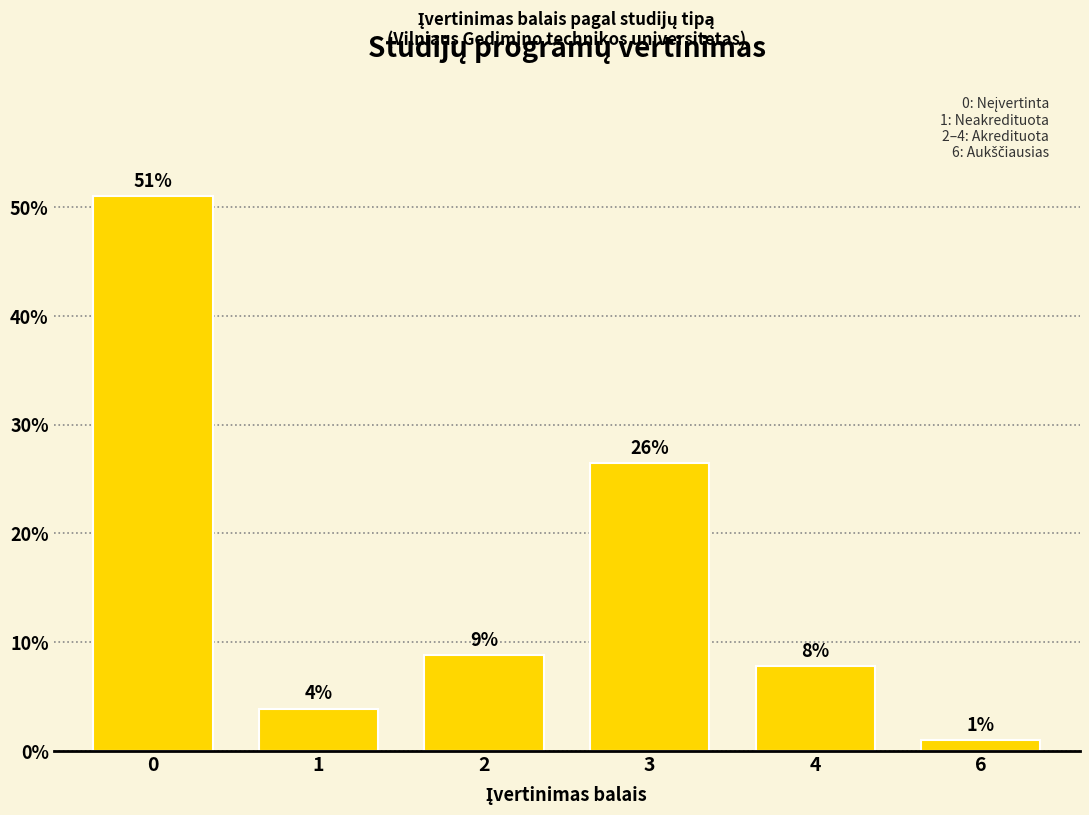

Reading left to right, transcribe all the data shown in this chart.

0=51.0	1=3.9	2=8.8	3=26.5	4=7.8	6=1.0